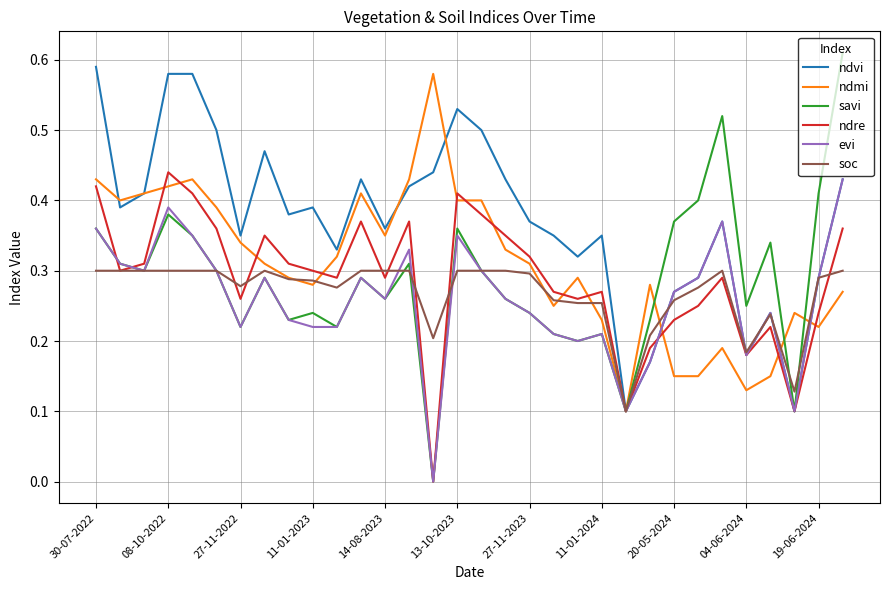

Which series has the largest range (max minus min)?

savi